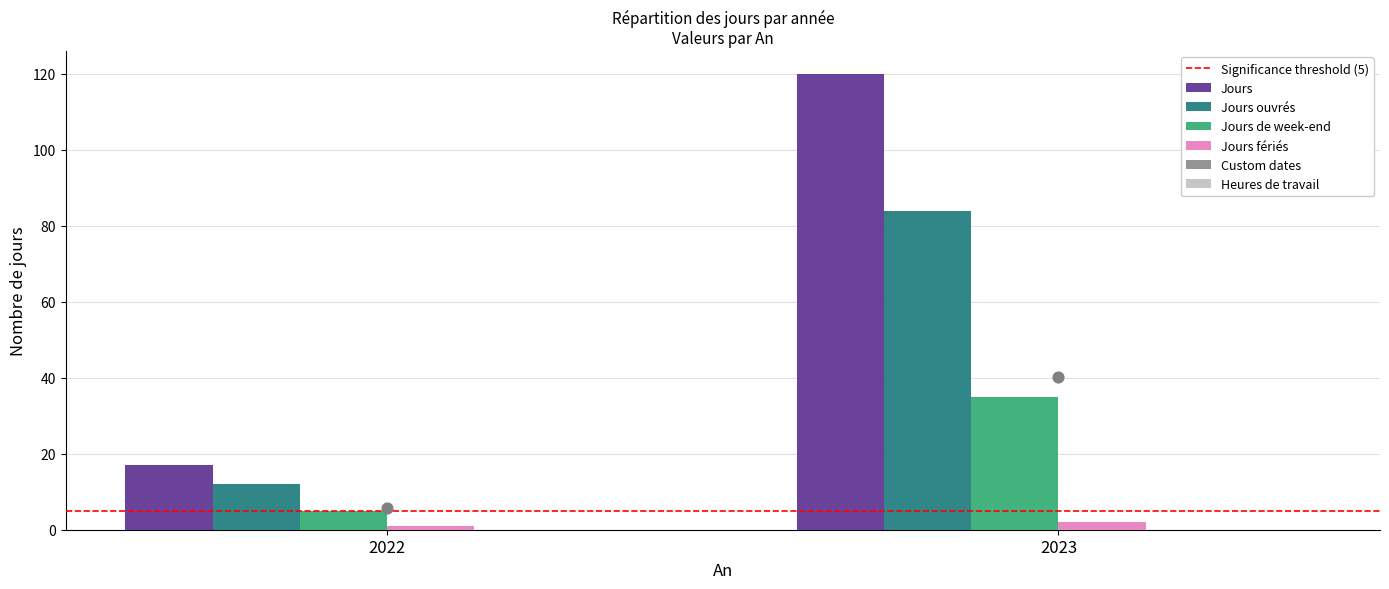

Is the value of Custom dates at 2023 greater than the value of Jours ouvrés at 2023?

No